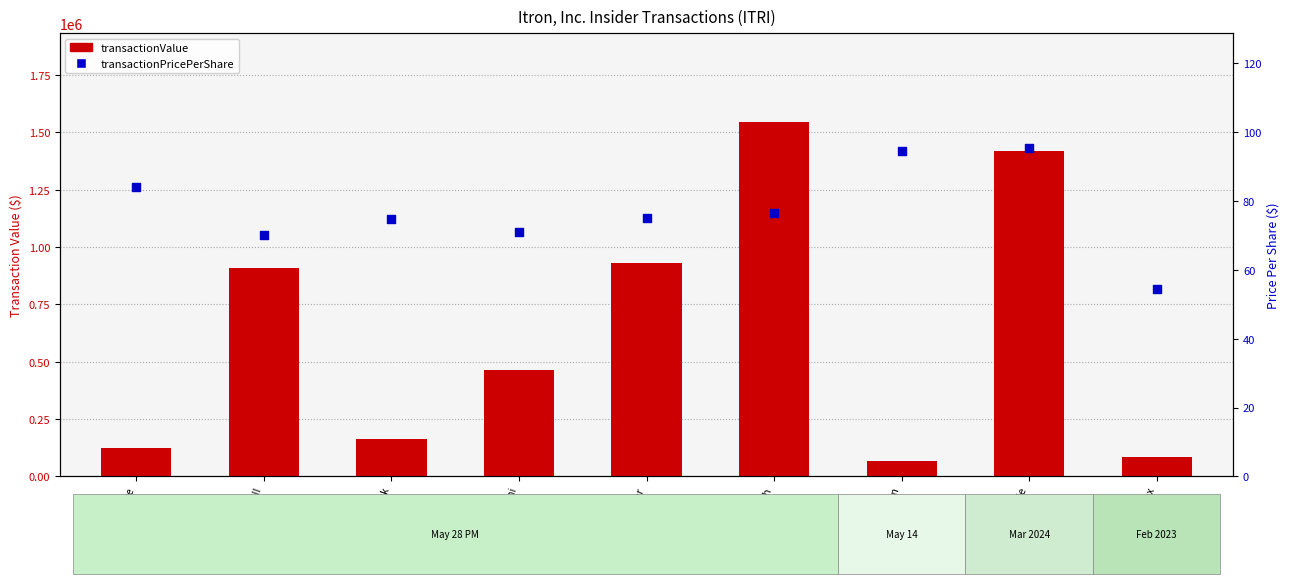

What are all the series names shown in the legend?

transactionValue, transactionPricePerShare